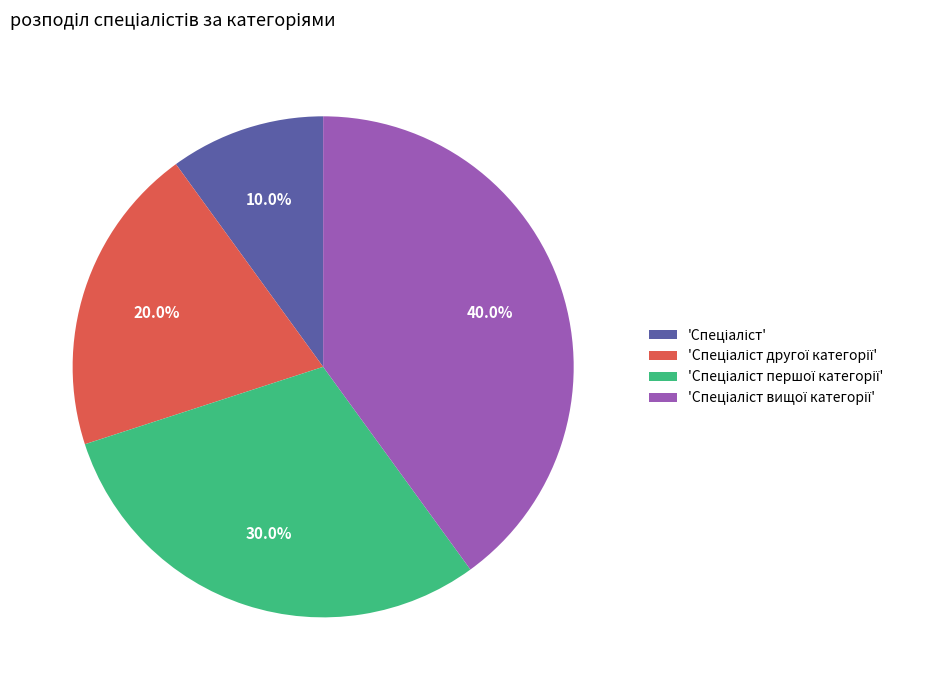

Does any single category account for the majority?

No